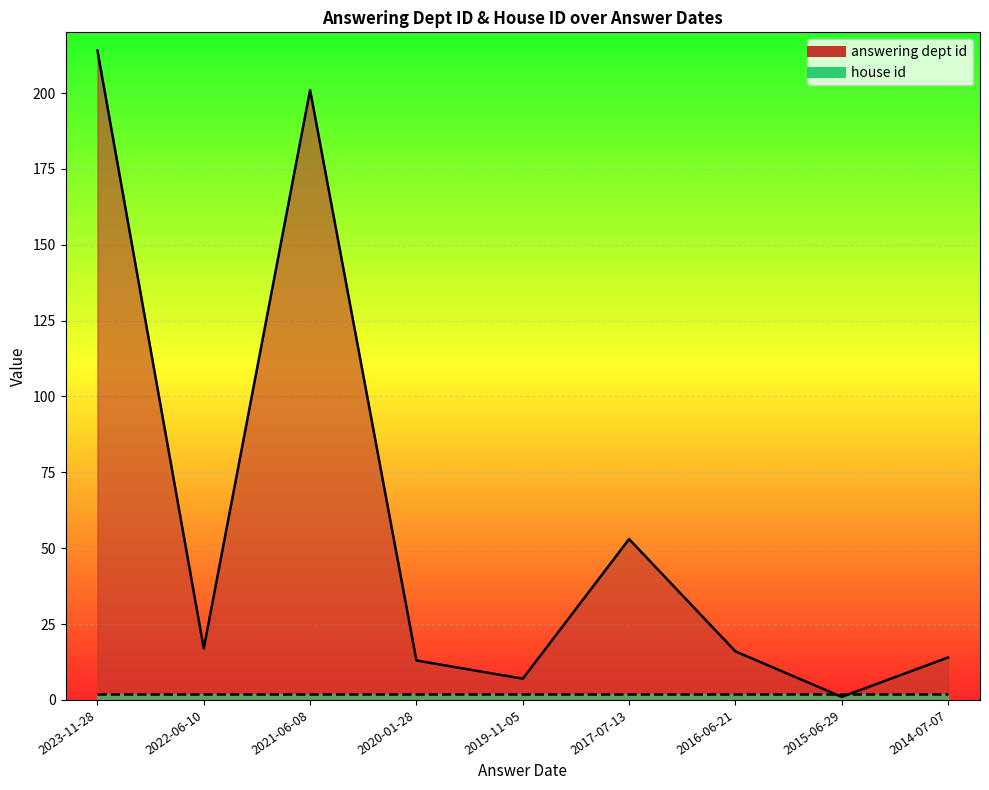

What is the change in value from 2022-06-10 to 2014-07-07?

-3